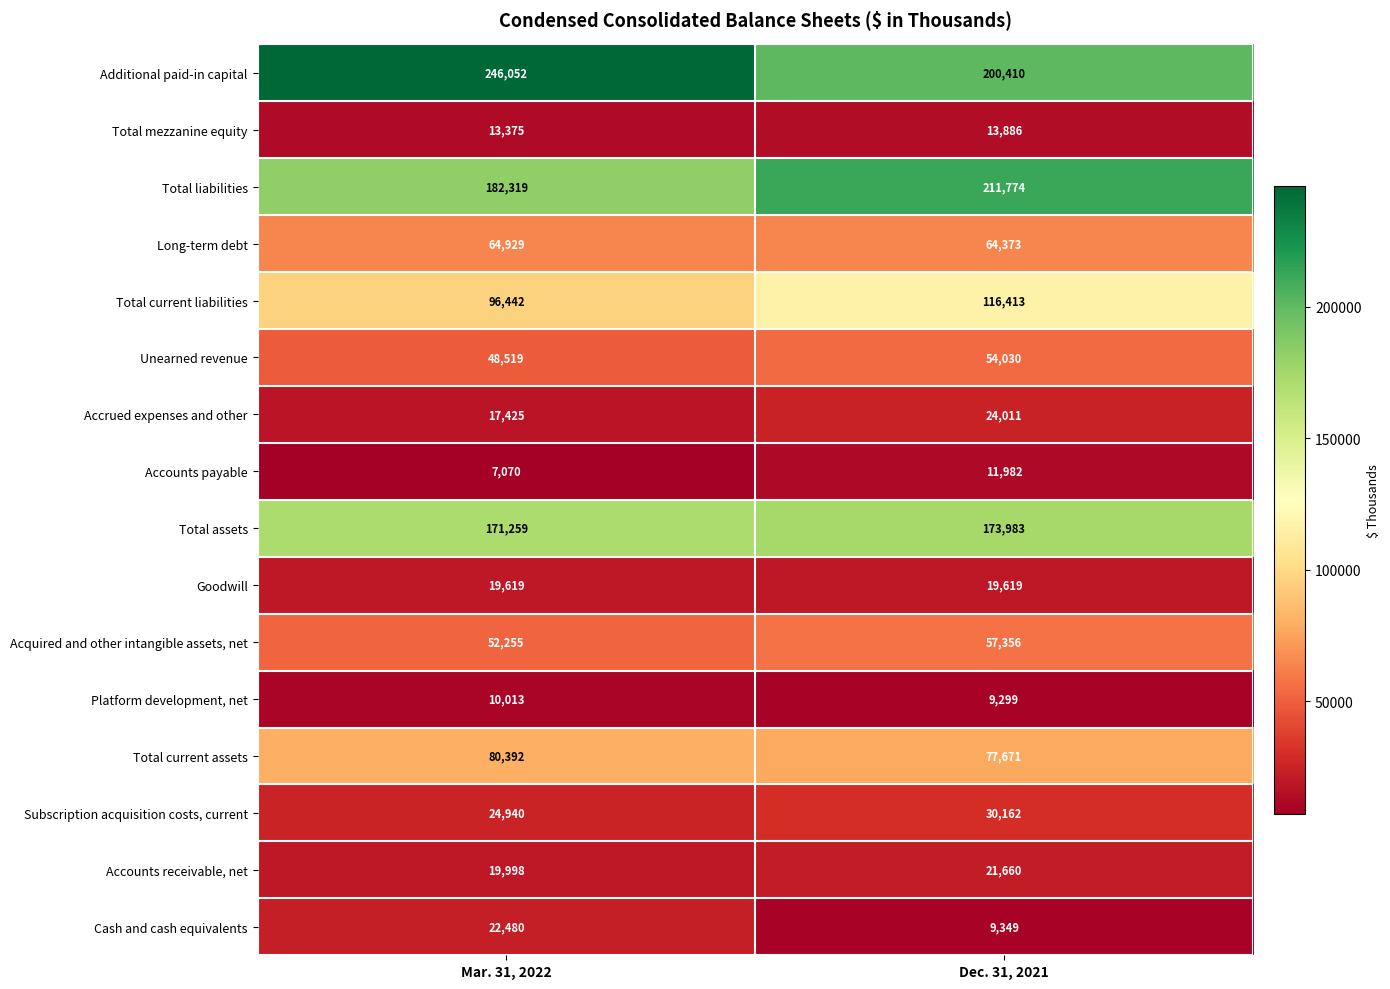

Where is Total current liabilities nearest to the value 106427?

Mar. 31, 2022